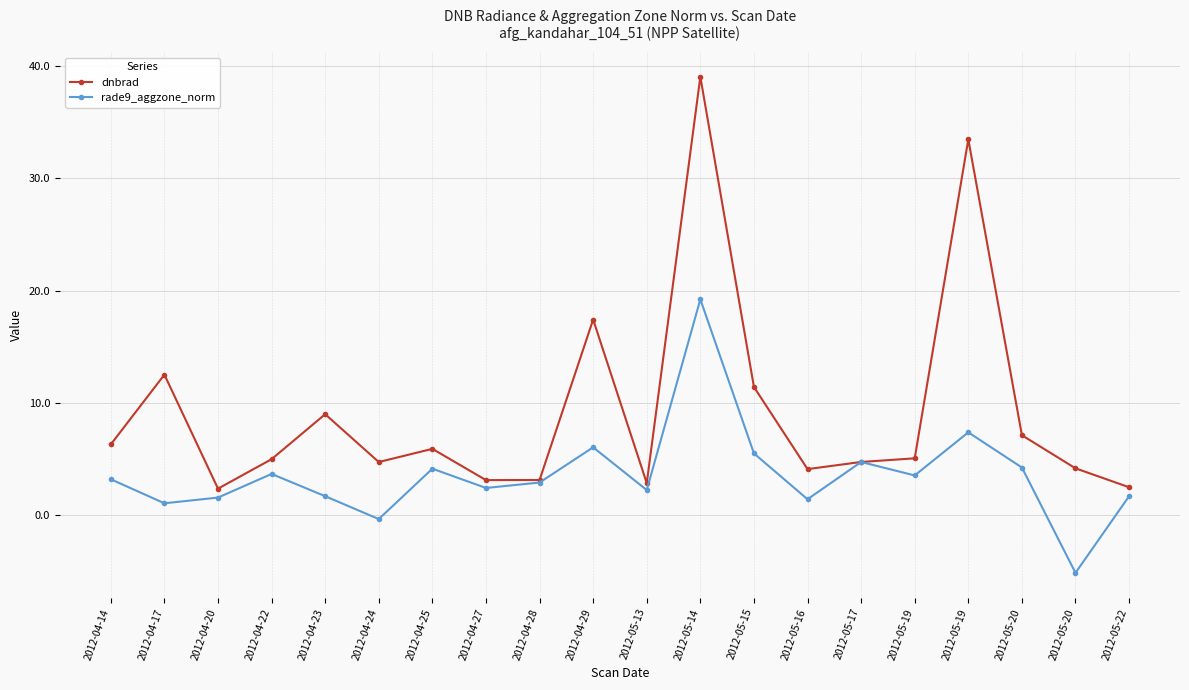

How many lines are shown in the chart?

2